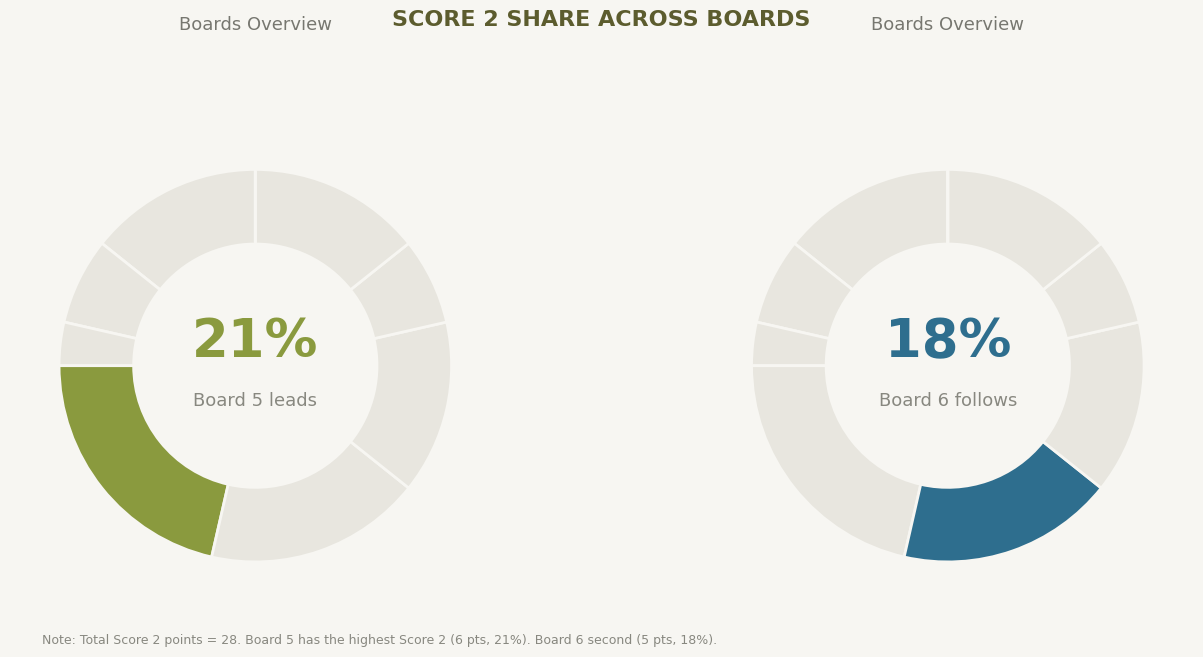

Which slice is the smallest?

Board 1